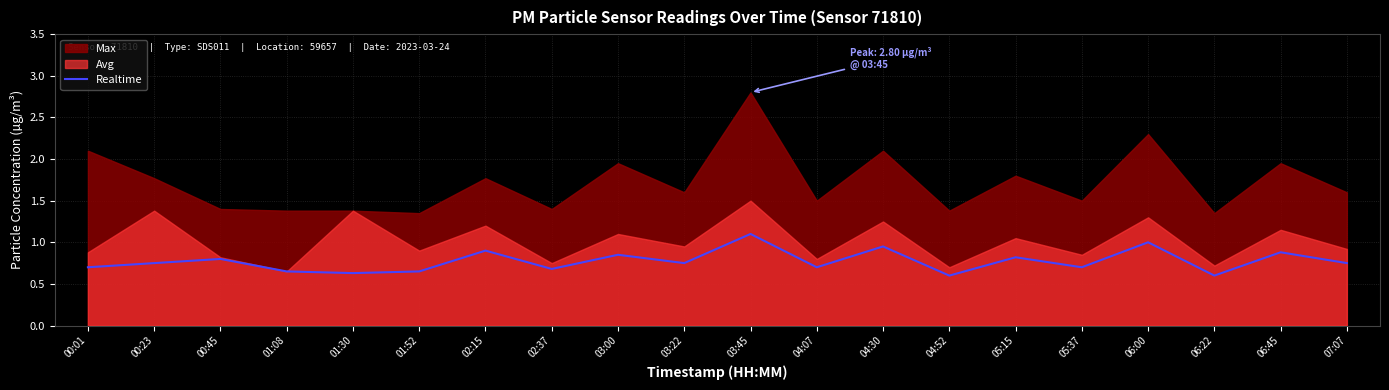

Which label corresponds to the largest value in the chart?

03:45